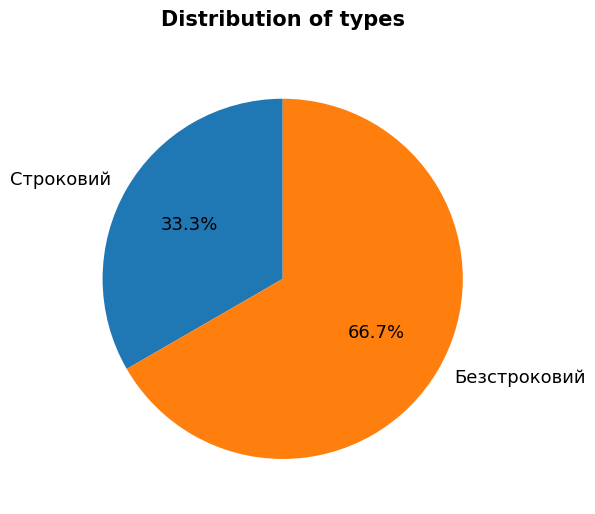

Does Безстроковий account for over 50% of the chart?

Yes